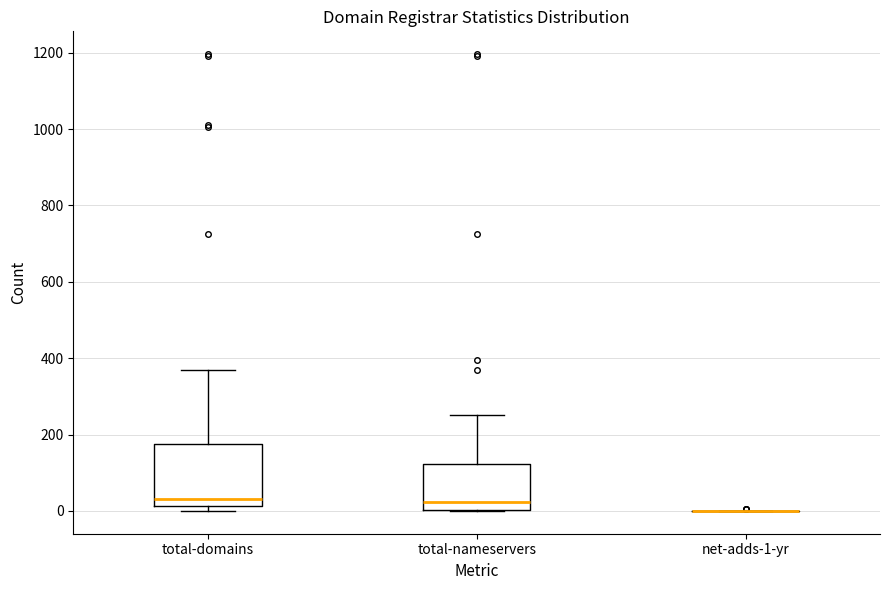

Reading left to right, transcribe this box plot: for each box, give where its median line is, the range the box spans, and where its two whiskers end, as read against the y-axis. The values are not printed on the chart, so give them approximately, as read against the axis.

total-domains: median 40, box 20 to 180, whiskers 0 to 360
total-nameservers: median 20, box 0 to 120, whiskers 0 to 260
net-adds-1-yr: box collapsed to a line at 0, whiskers 0 to 0